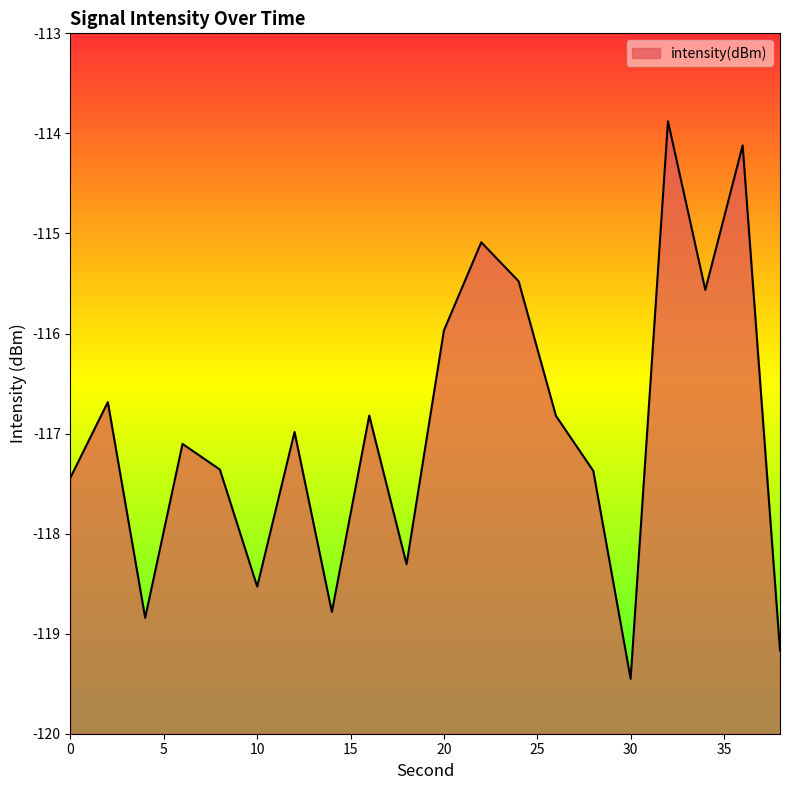

Which category has the highest value across all series?

32